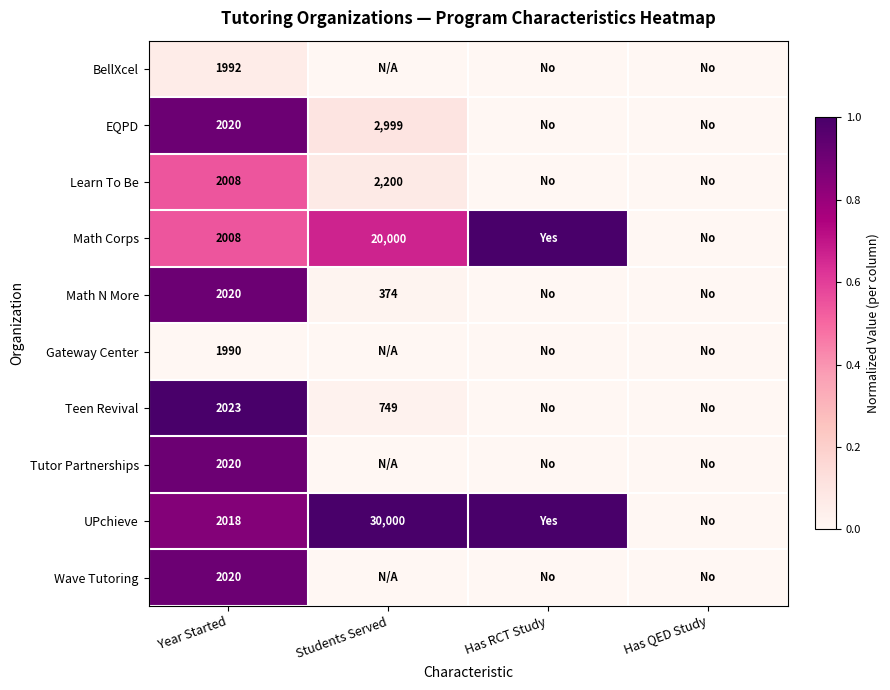

At how many categories does at least one series exceed 0?

3